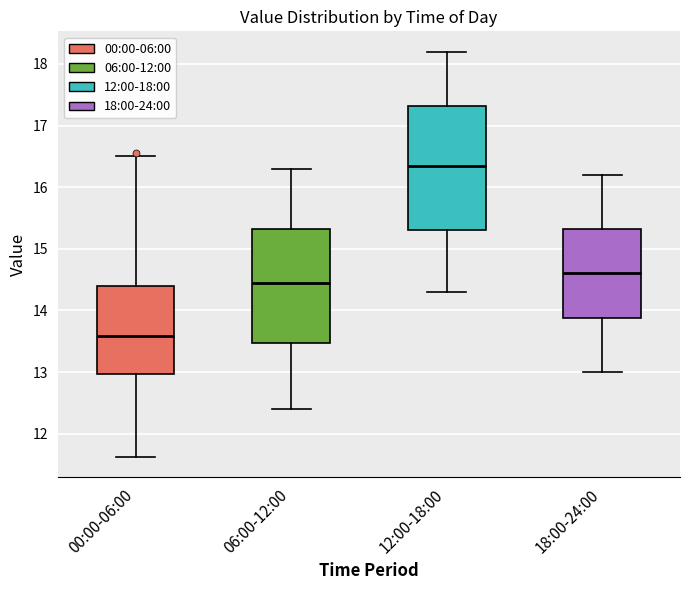

Which box's median line is the lowest?

00:00-06:00